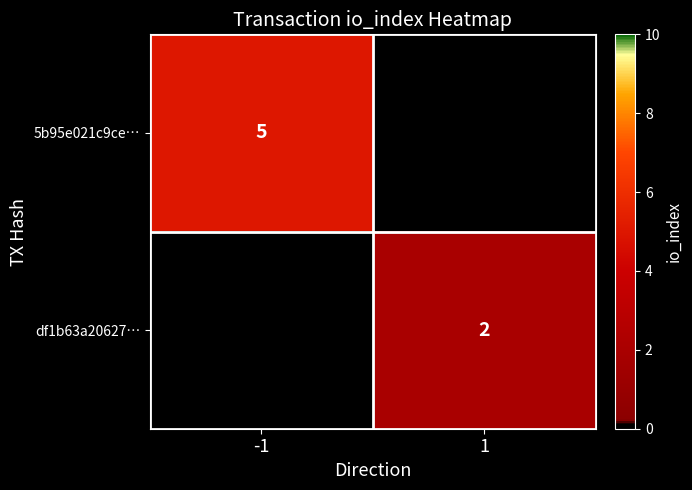

What is the maximum value shown in the chart?

5.0